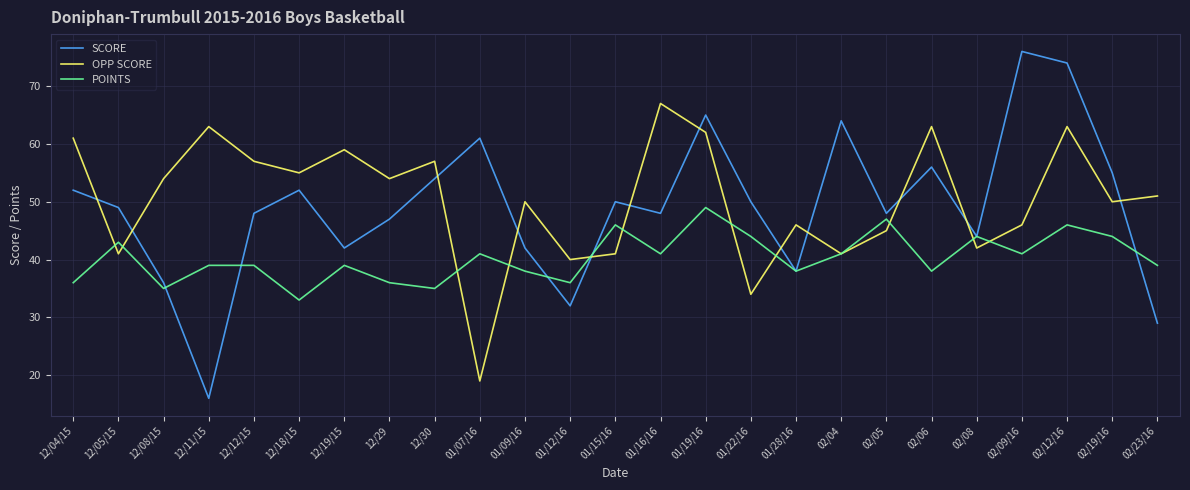

At which category is the sum across all series the highest?

02/12/16